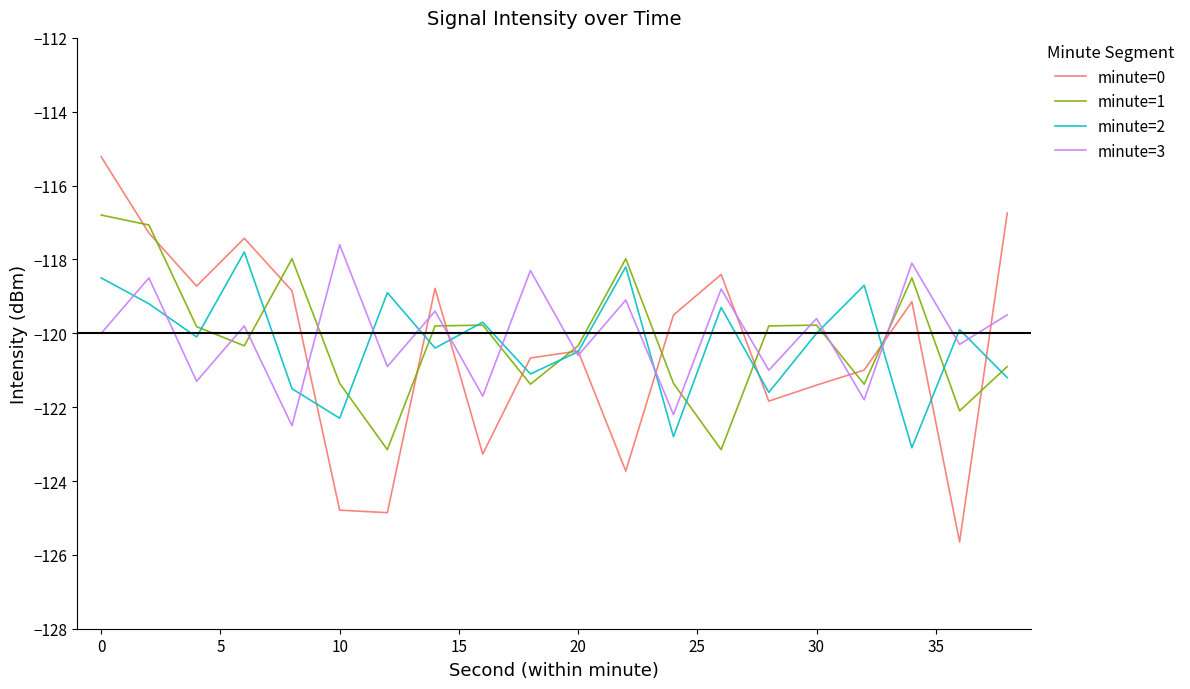

What is the minimum value for minute=3?

-122.5